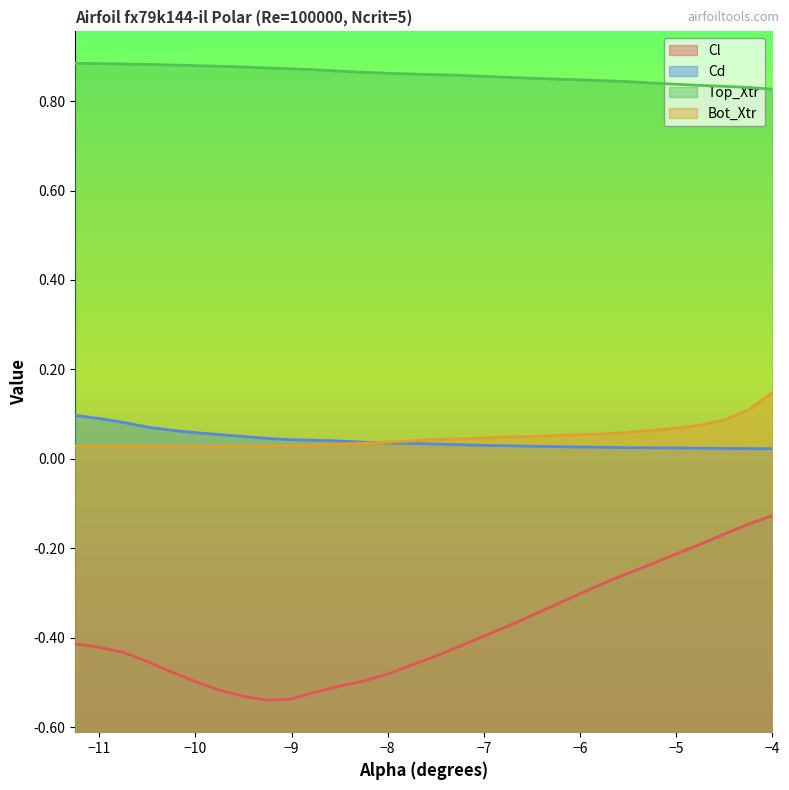

True or false: Bot_Xtr and Top_Xtr intersect in this chart.

False